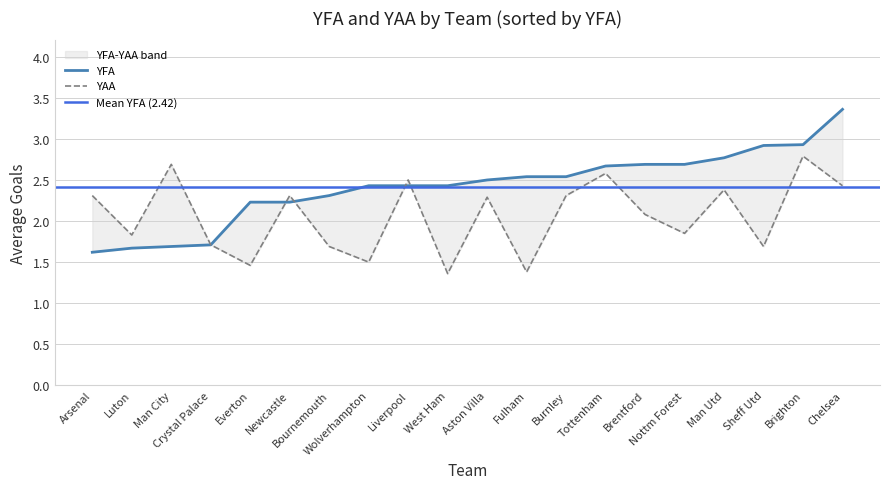

Reading left to right, list all the values displayed in this chart.

YAA: 2.3	1.8	2.7	1.7	1.5	2.3	1.7	1.5	2.5	1.4	2.3	1.4	2.3	2.6	2.1	1.9	2.4	1.7	2.8	2.4
YFA: 1.6	1.7	1.7	1.7	2.2	2.2	2.3	2.4	2.4	2.4	2.5	2.5	2.5	2.7	2.7	2.7	2.8	2.9	2.9	3.4